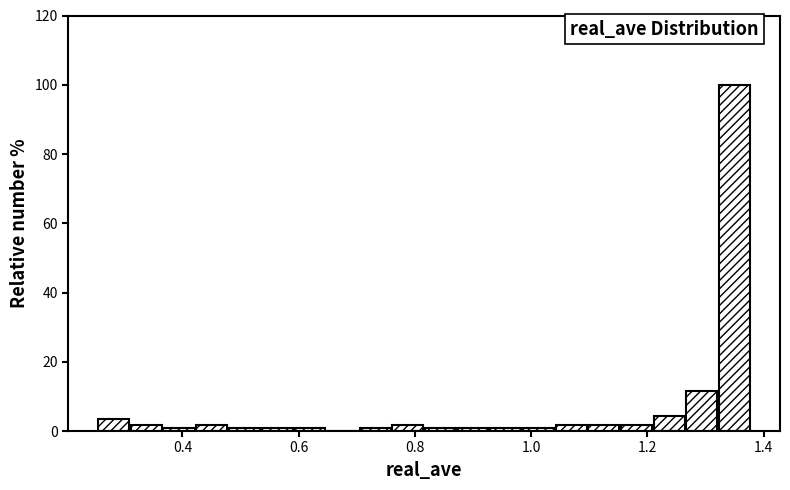

Around what value on the x-axis is the tallest bar? Give the approximate position of its centre, as read against the axis.

1.34